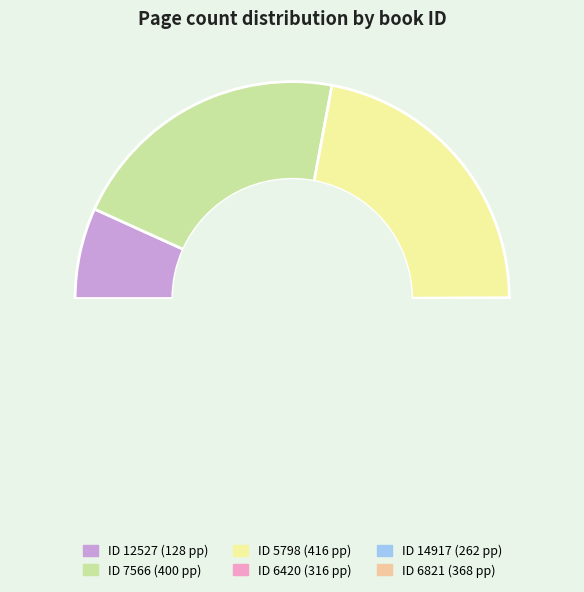

How many segments does this pie chart have?

6